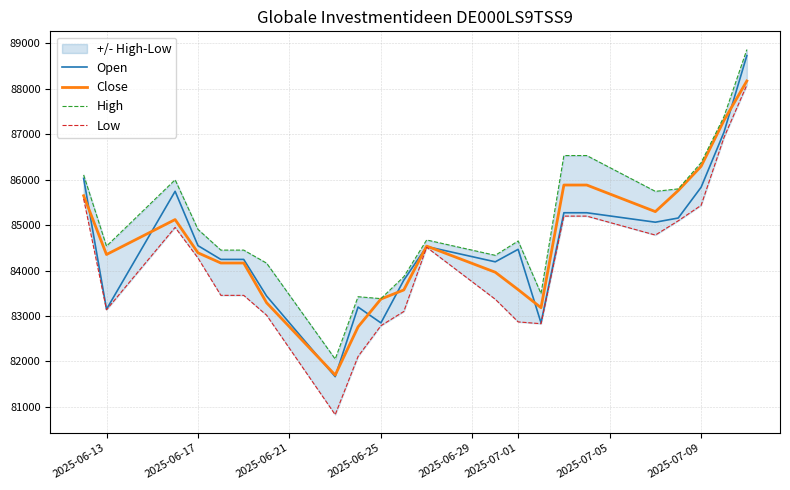

What is the maximum value for Open?

88731